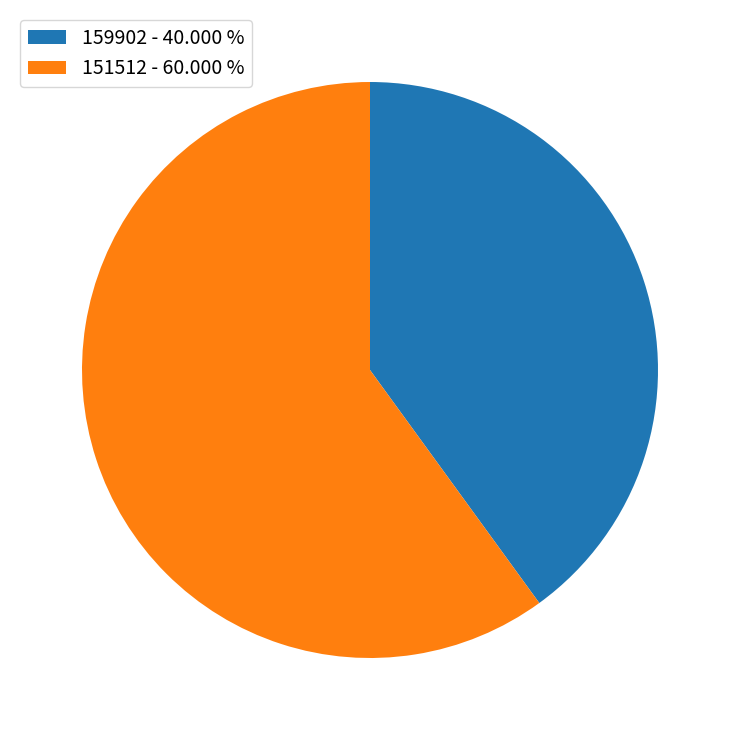

Do 151512 - 60.000 % and 159902 - 40.000 % together represent more than half of the pie?

Yes